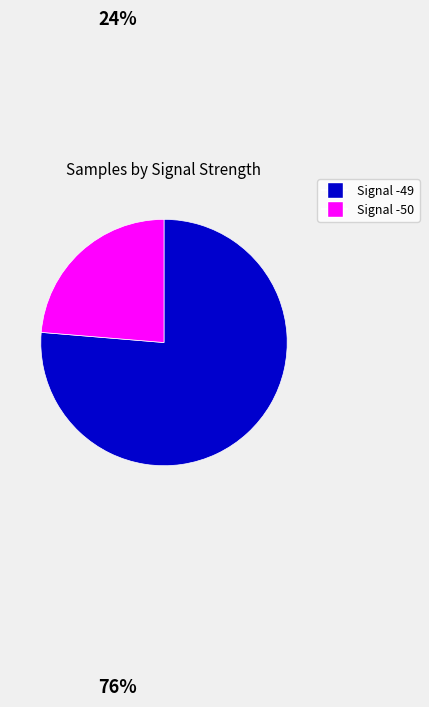

Is Signal -49 the majority of the pie?

Yes